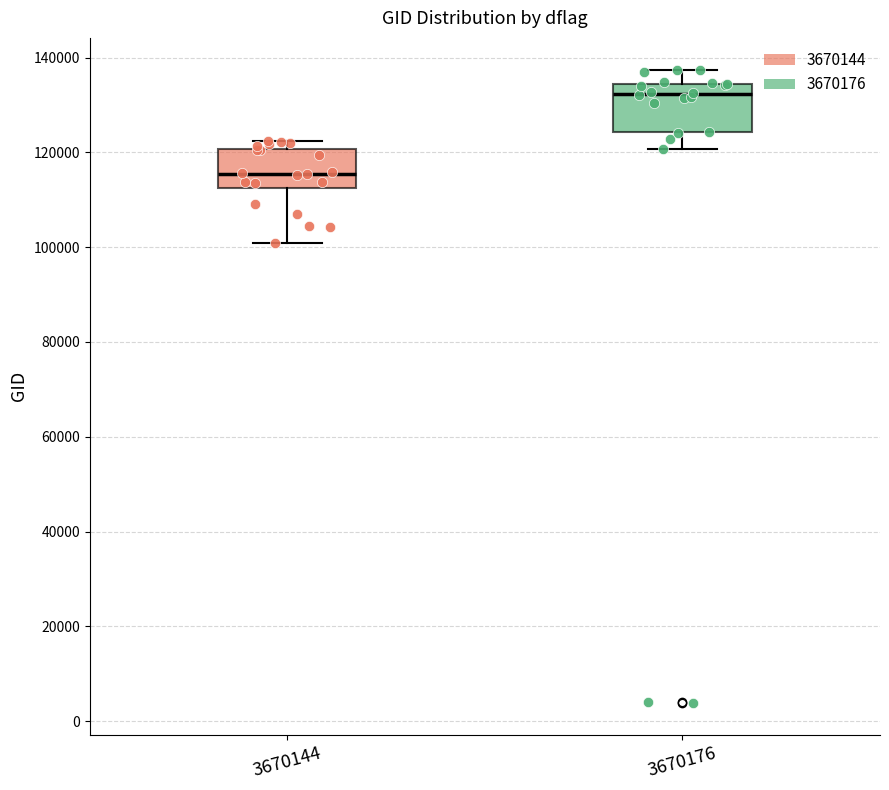

Reading left to right, transcribe this box plot: for each box, give where its median line is, the range the box spans, and where its two whiskers end, as read against the y-axis. The values are not printed on the chart, so give them approximately, as read against the axis.

3670144: median 116000, box 112000 to 120000, whiskers 100000 to 122000
3670176: median 132000, box 124000 to 134000, whiskers 120000 to 138000